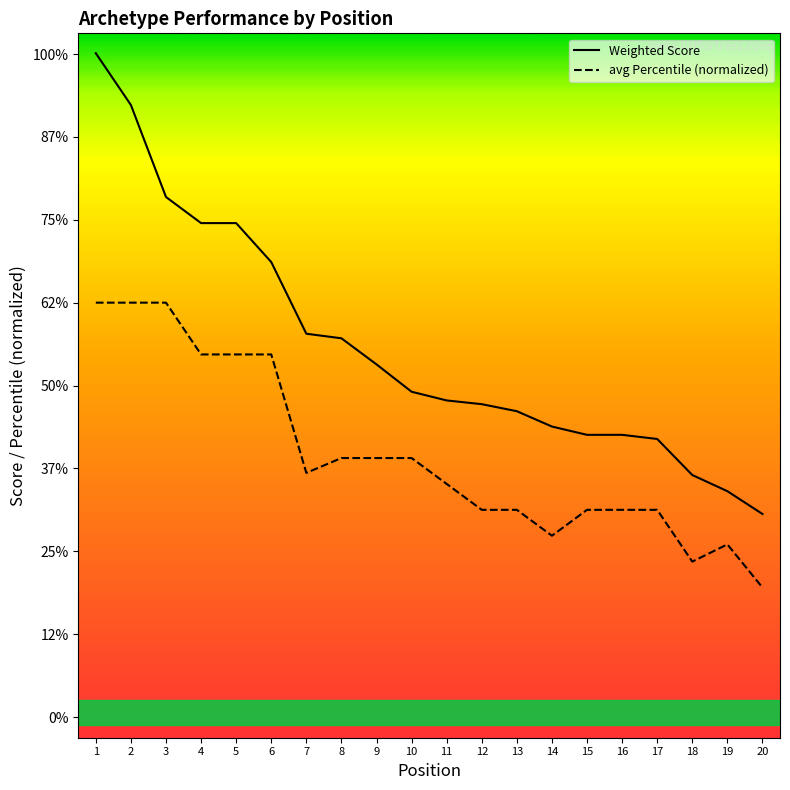

Between 12 and 18, which series saw the biggest shift?

Weighted Score